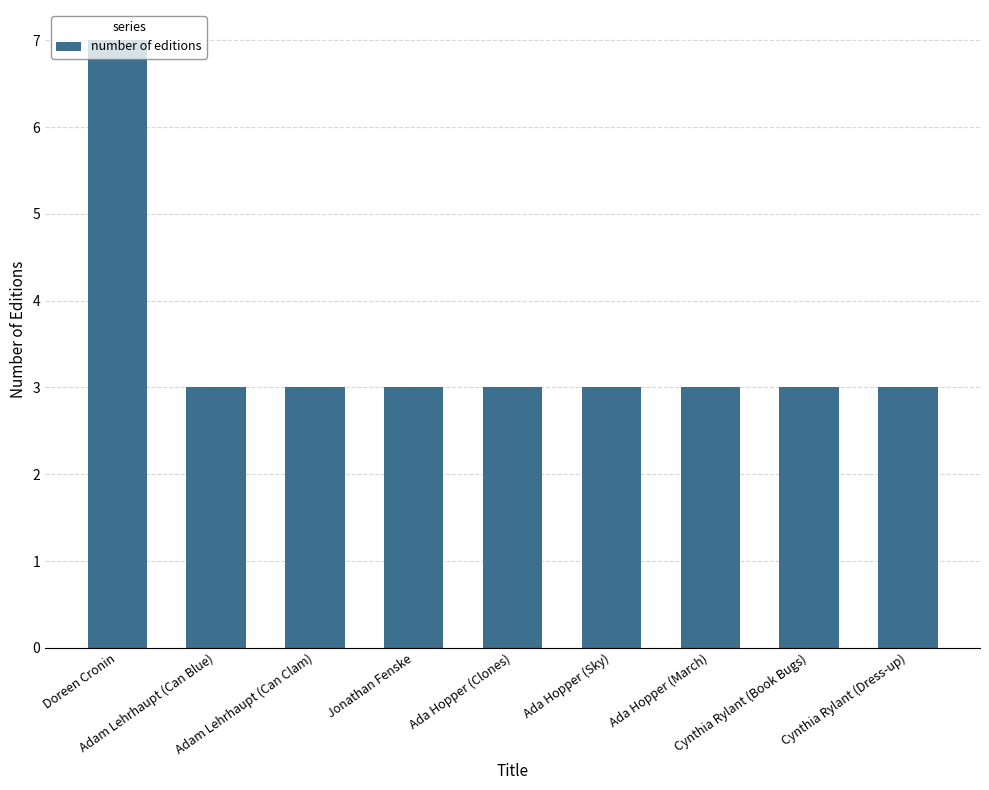

The value at Cynthia Rylant (Dress-up) is 1. True or false?

False